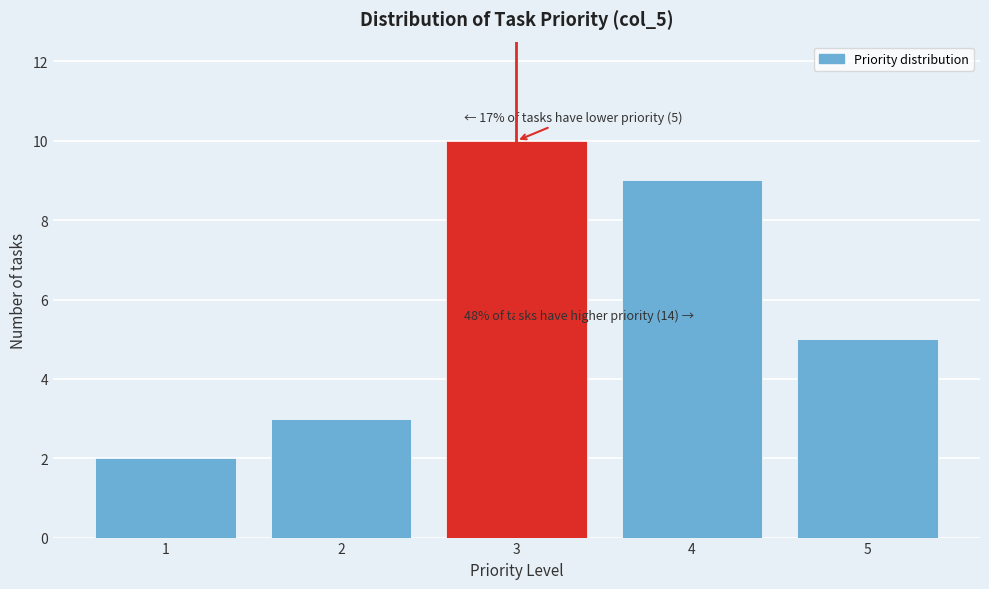

Which range on the x-axis has the tallest bar?

2.5 to 3.5